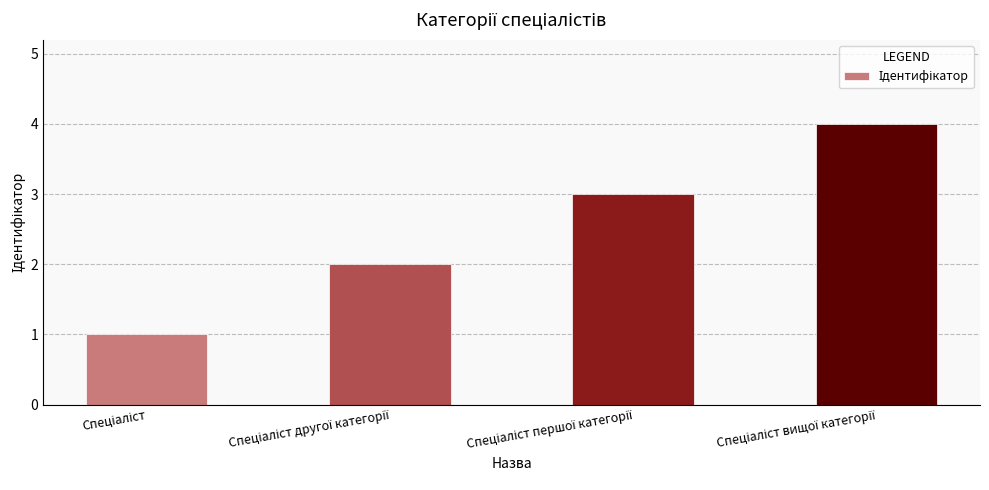

What is the greatest value displayed?

4